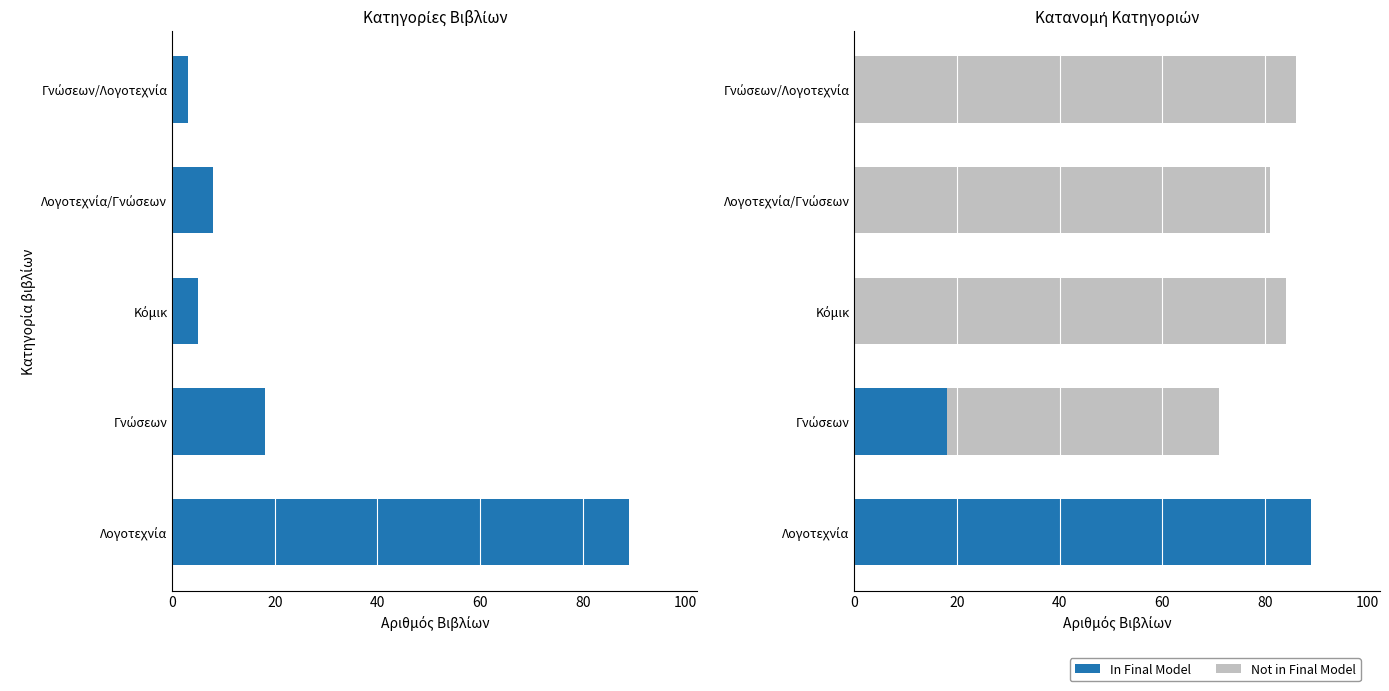

At Γνώσεων/Λογοτεχνία, list the series in order from largest to smallest.

Not in Final Model, In Final Model